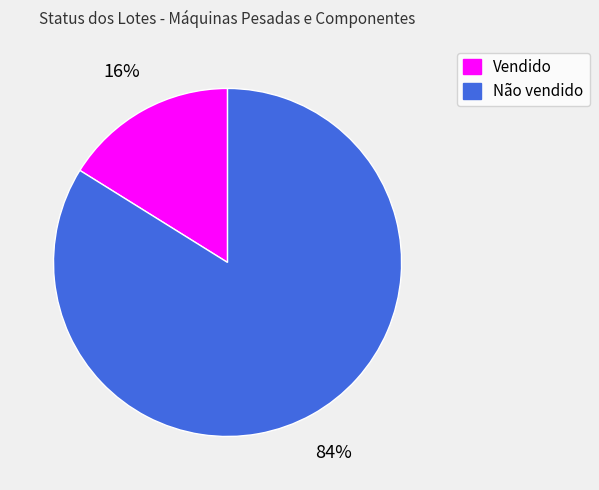

Is it true that Não vendido is 84% of the pie?

True